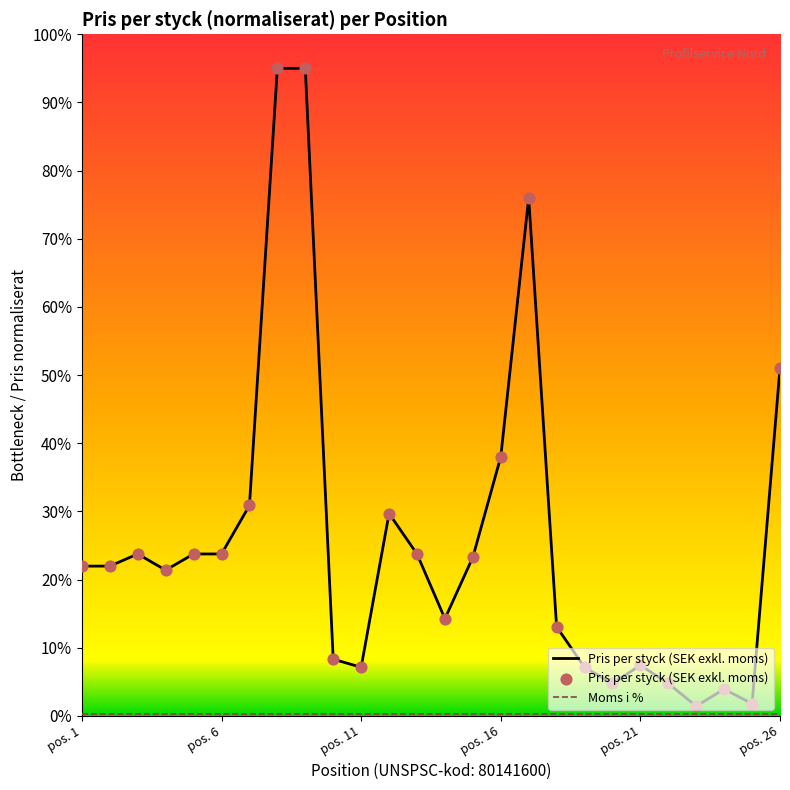

What is the change in value from pos. 14 to pos. 20?

-9.5